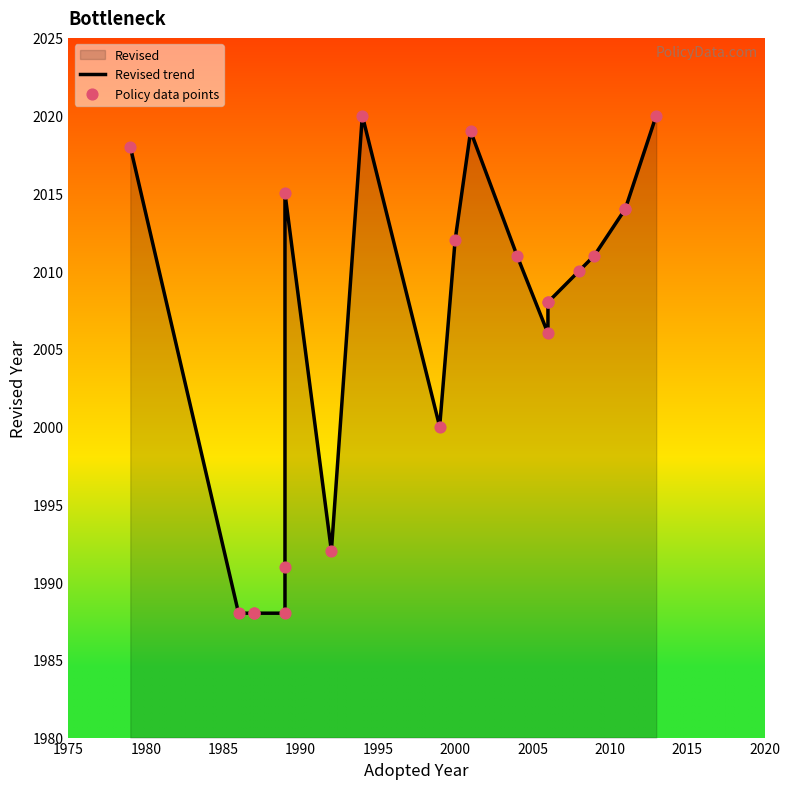

Which series reaches the minimum Y coordinate?

Revised trend